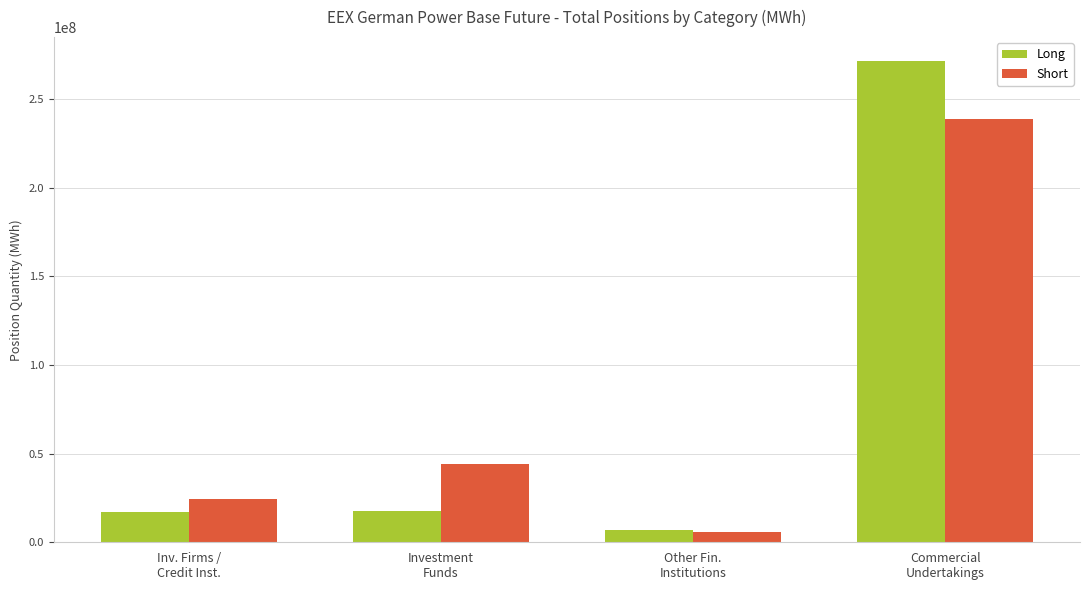

Read the Short value at Investment
Funds.

44032802.0